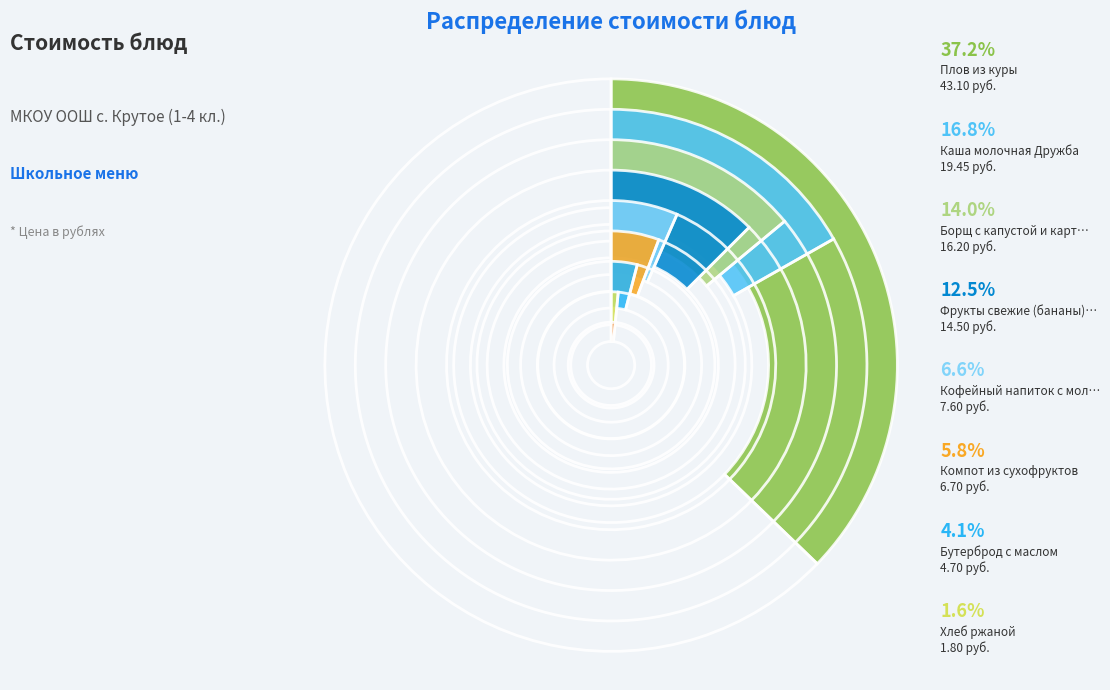

How many segments does this pie chart have?

9